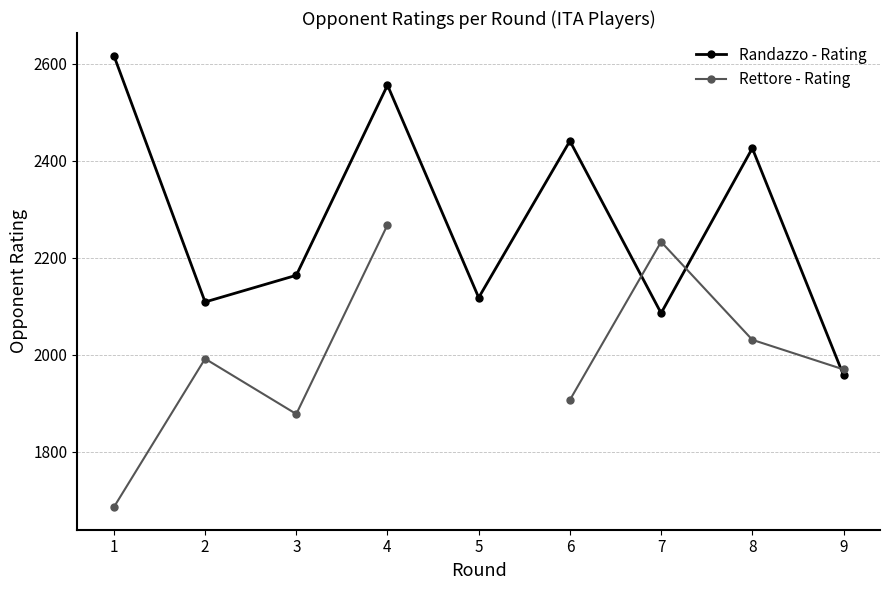

What is the difference between the highest and lowest values at 6?

534.0